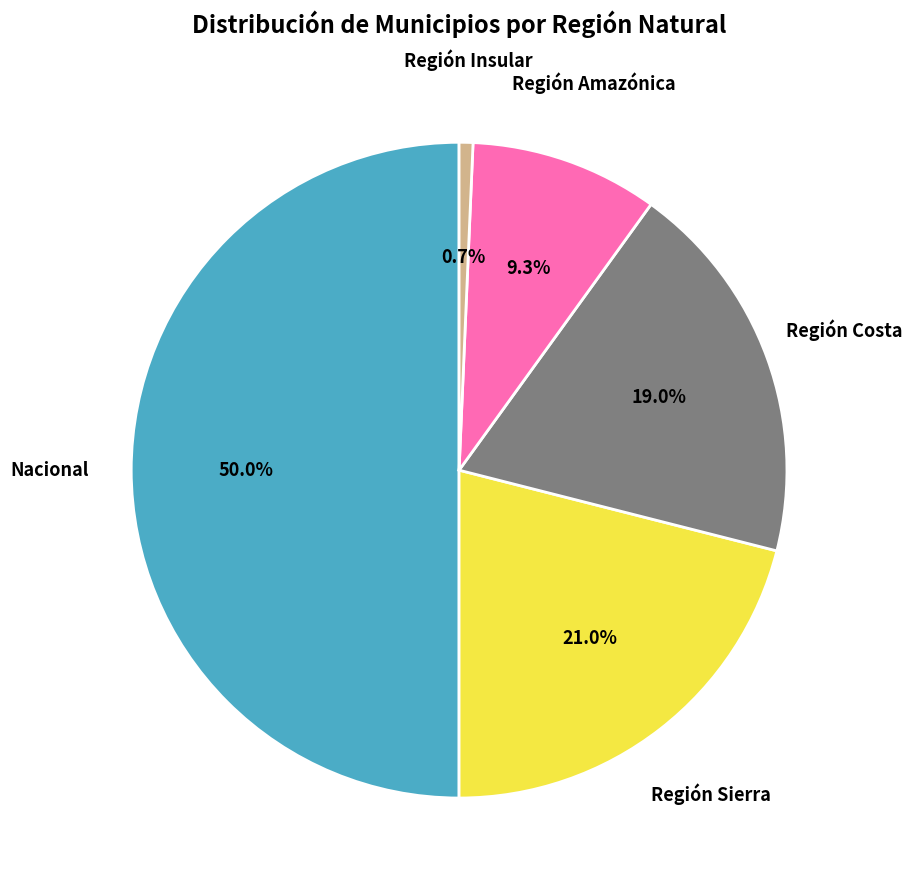

Rank the categories by value from lowest to highest.

Región Insular, Región Amazónica, Región Costa, Región Sierra, Nacional